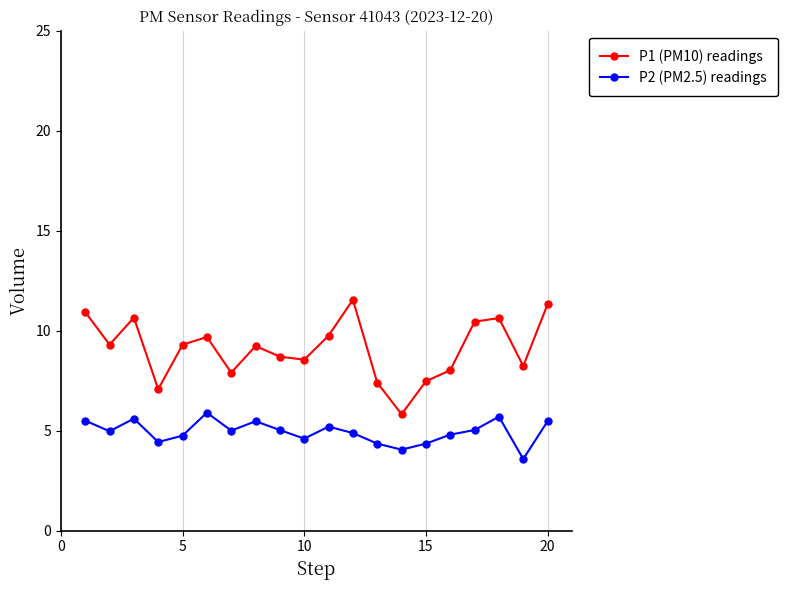

What is the maximum value for P1 (PM10) readings?

11.6